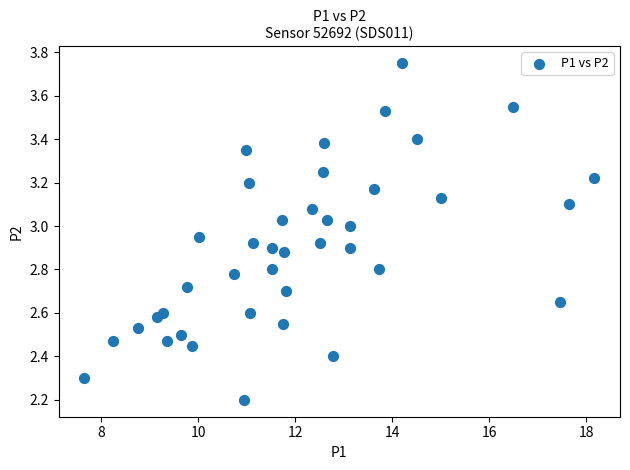

What Y value in the scatter plot is closest to 2?

2.2